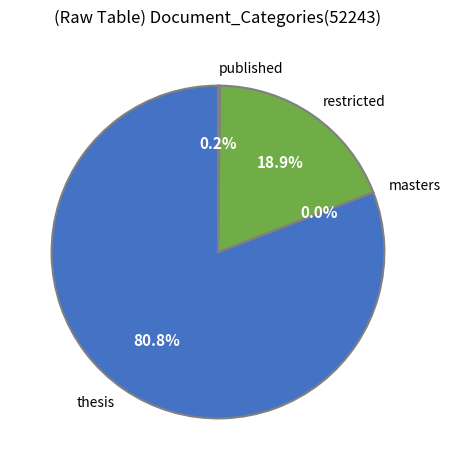

Which slice is the largest?

thesis